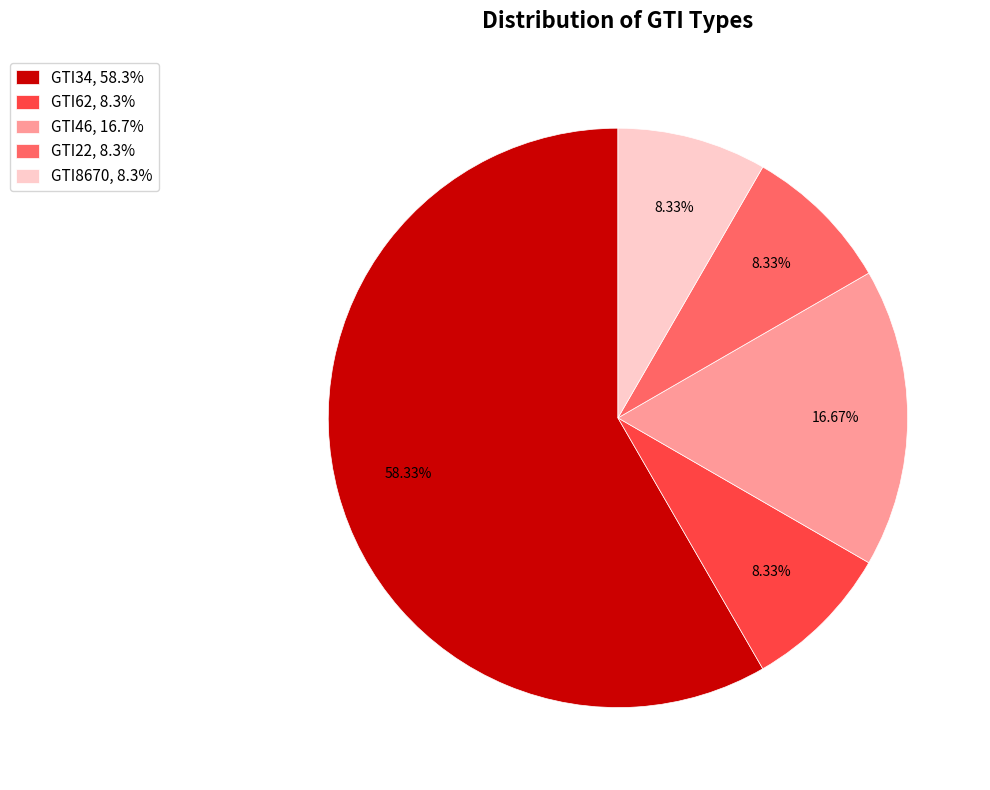

Is the sum of GTI46, 16.7% and GTI62, 8.3% greater than half?

No